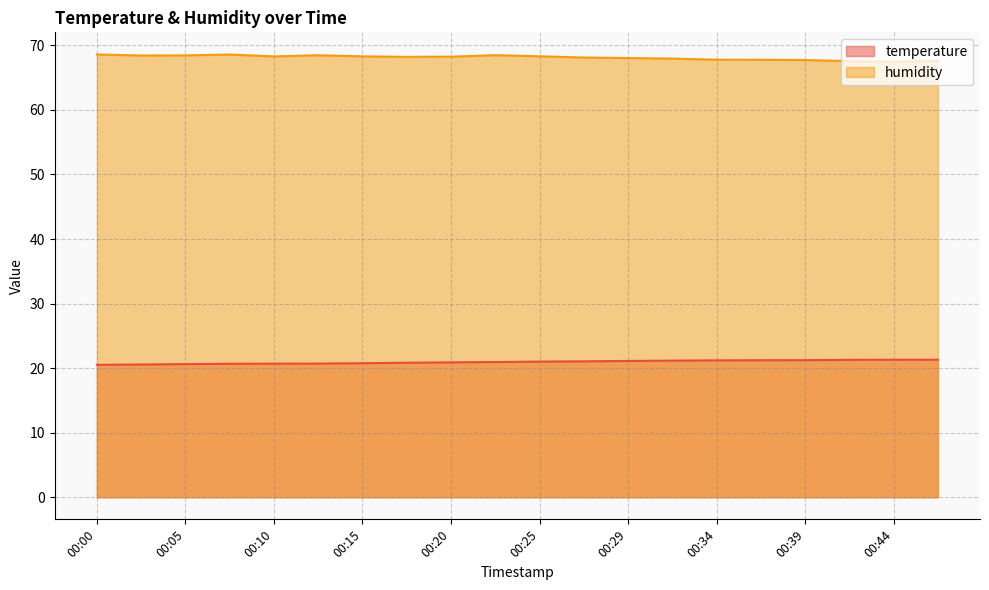

Between 00:00 and 00:07, which series saw the biggest shift?

temperature